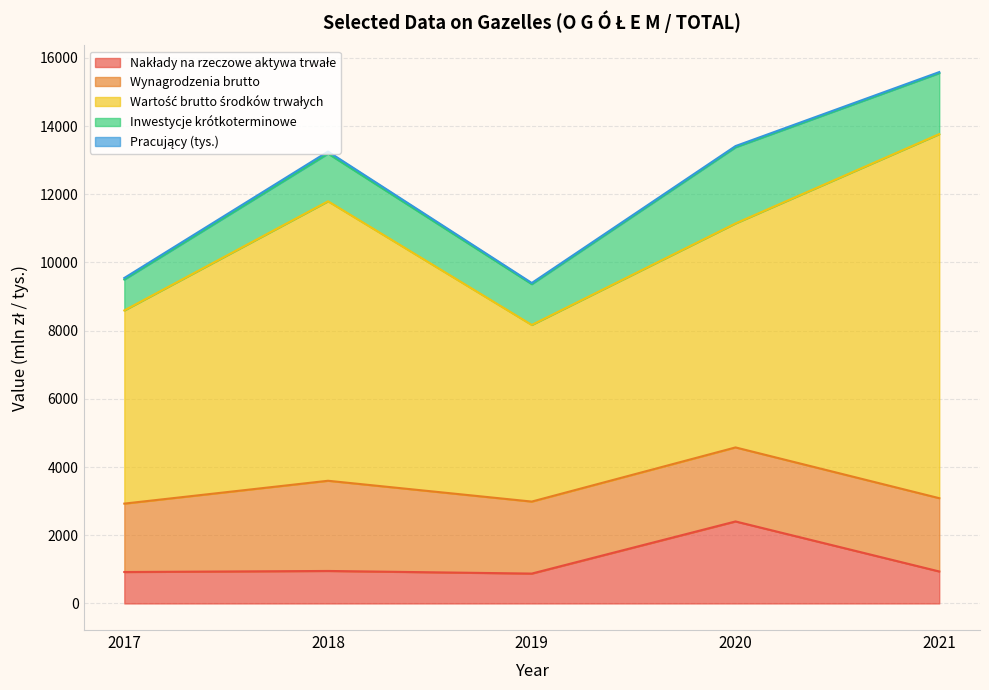

At which label does Wynagrodzenia brutto reach its peak?

2018